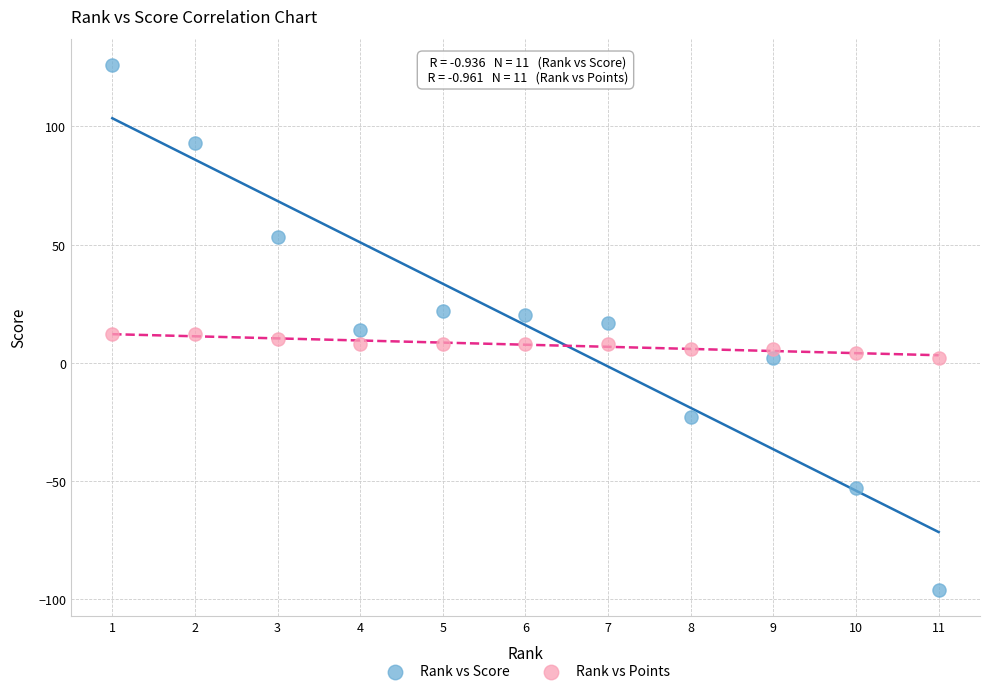

What are all the series names shown in the legend?

Rank vs Score, Rank vs Points